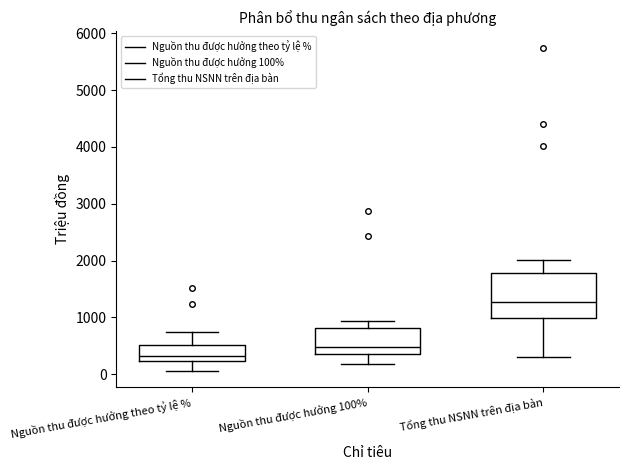

Reading left to right, read every box against the y-axis: the position of its median line, the range the box covers, and the ends of its whiskers. The values are not printed on the chart, so give them approximately, as read against the axis.

Nguồn thu được hưởng theo tỷ lệ %: median 300, box 200 to 500, whiskers 100 to 700
Nguồn thu được hưởng 100%: median 500, box 400 to 800, whiskers 200 to 900
Tổng thu NSNN trên địa bàn: median 1300, box 1000 to 1800, whiskers 300 to 2000